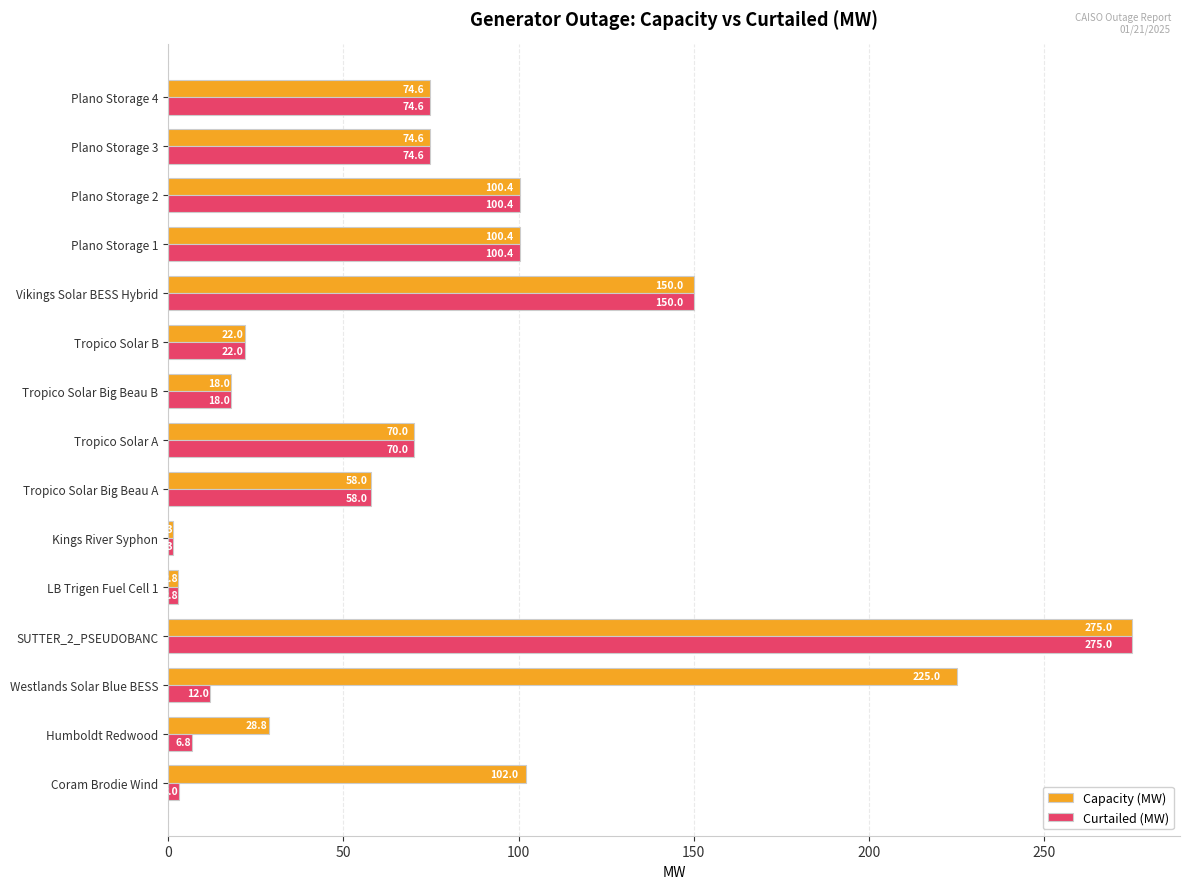

How many data points in Capacity (MW) are above 74?

8